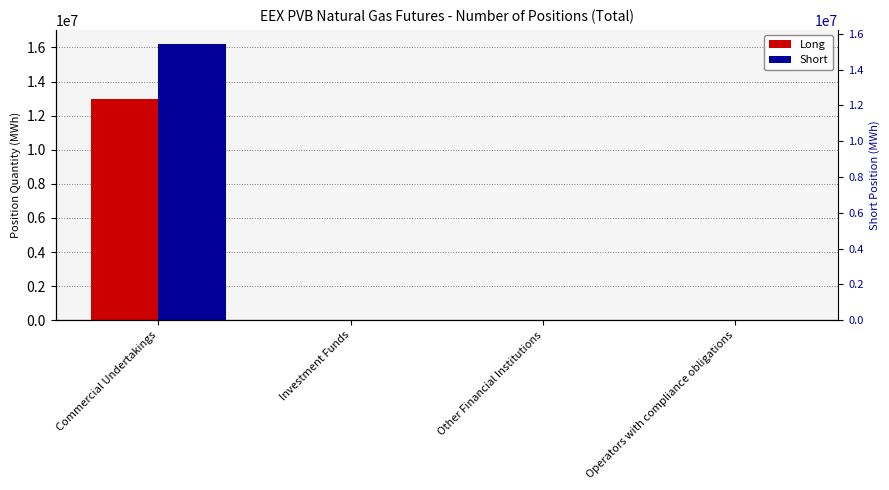

Which series changed the most between Commercial Undertakings and Other Financial Institutions?

Short